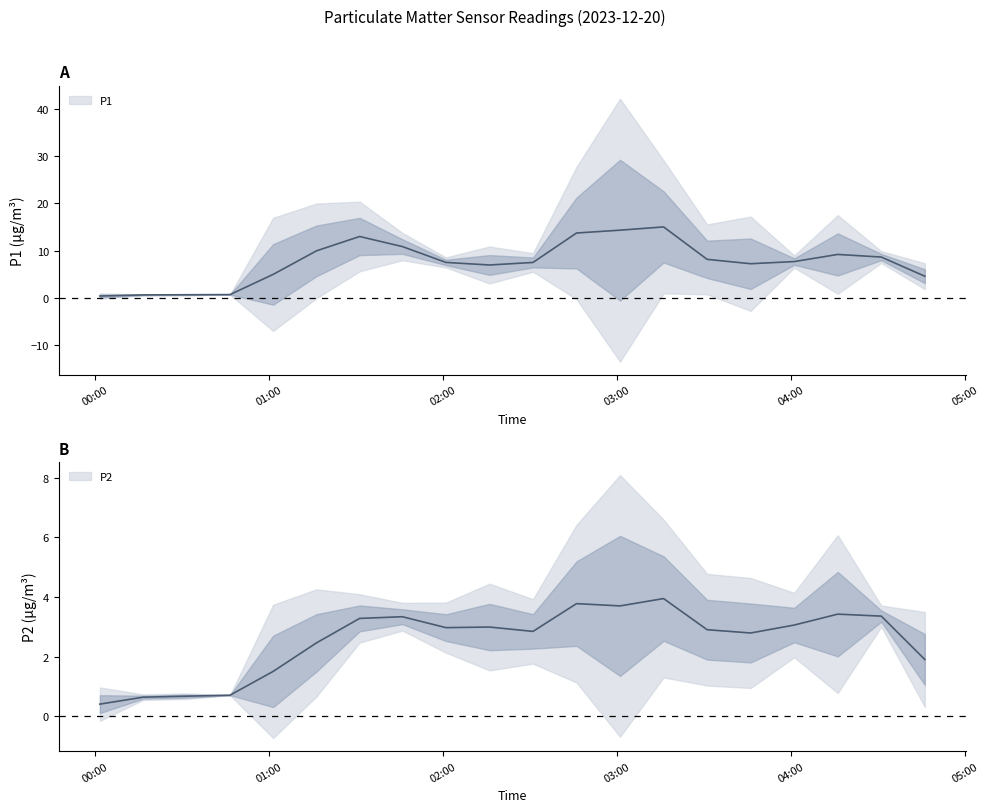

True or false: P2 and P1 intersect in this chart.

False